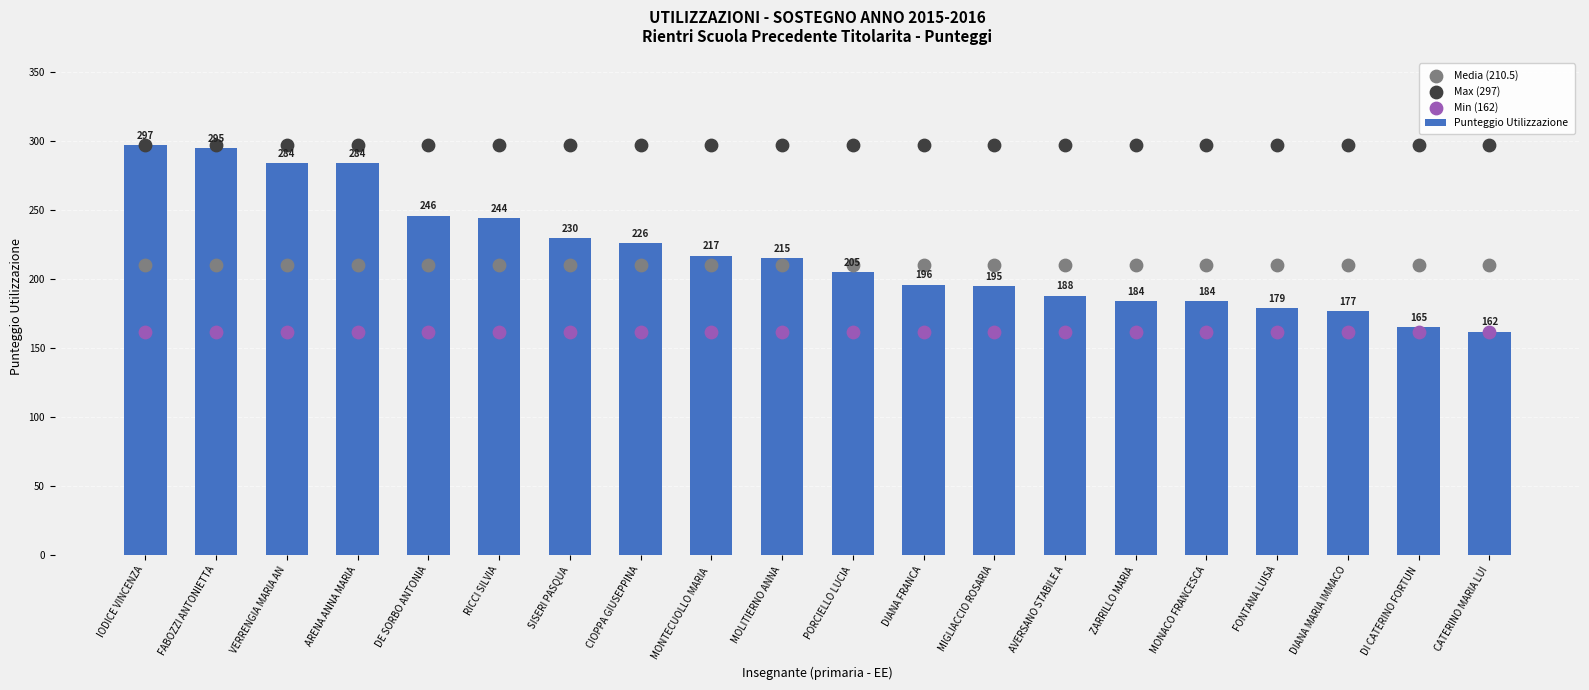

Which series has the widest spread of Y values?

Punteggio Utilizzazione